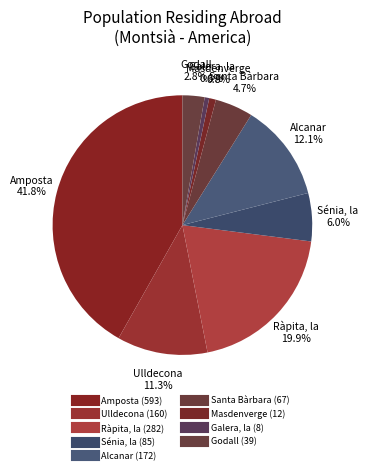

Count the number of slices in the pie.

9